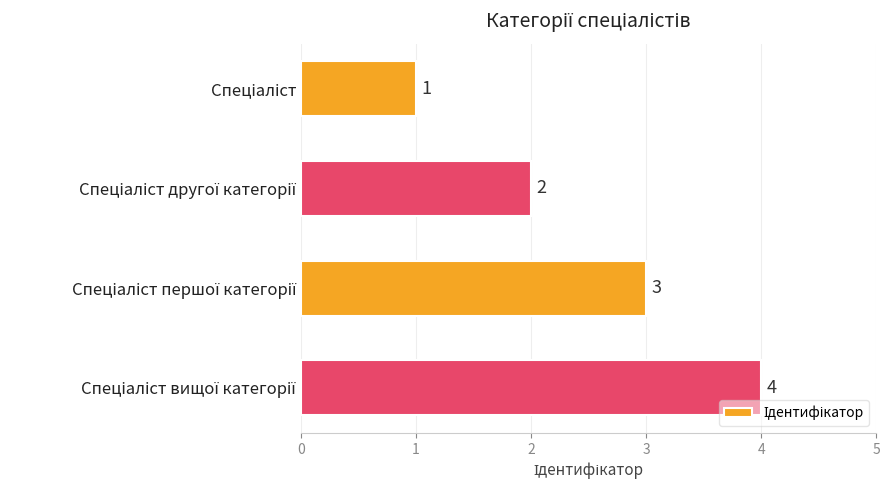

What is the value of the 1st bar from the top?

1